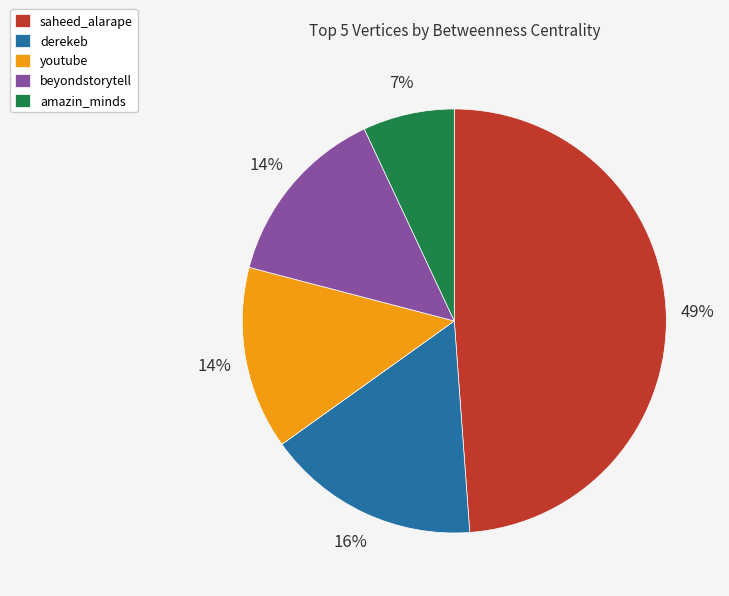

The saheed_alarape slice represents 49% of the pie. True or false?

True